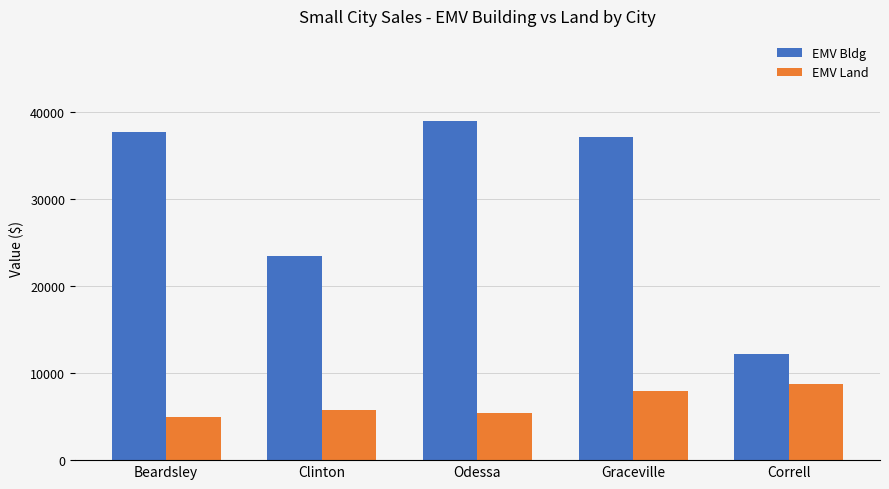

What is the label of the 5th bar from the right?

Beardsley